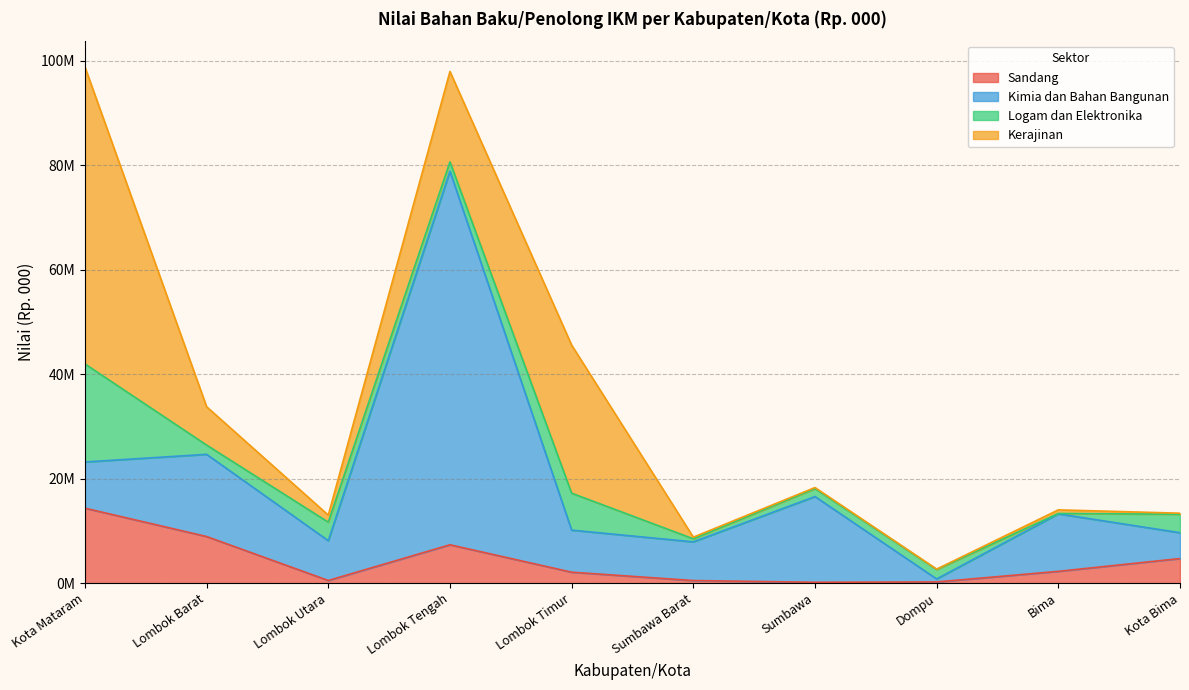

At which label does Logam dan Elektronika first exceed 1812099?

Kota Mataram